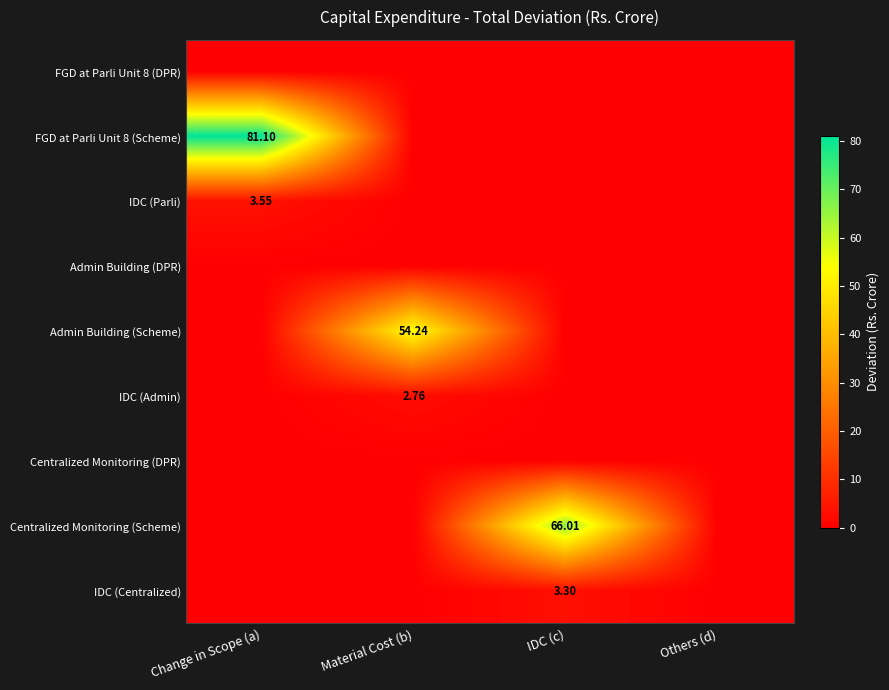

The value of Admin Building (Scheme) at IDC (c) is 0.0. True or false?

True